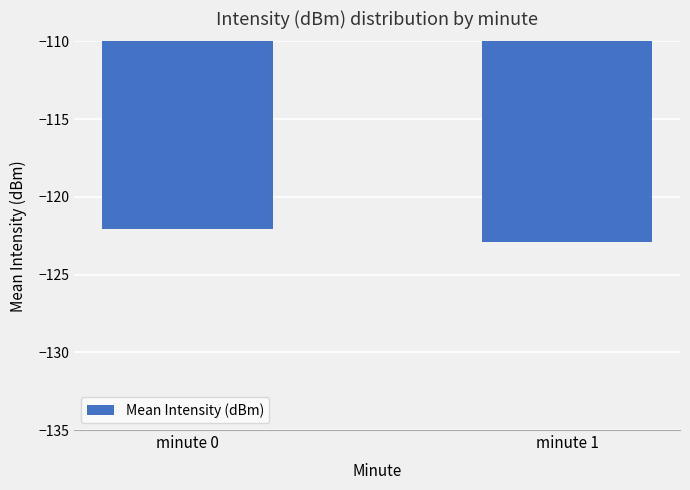

Where is the data nearest to the value -122?

minute 0